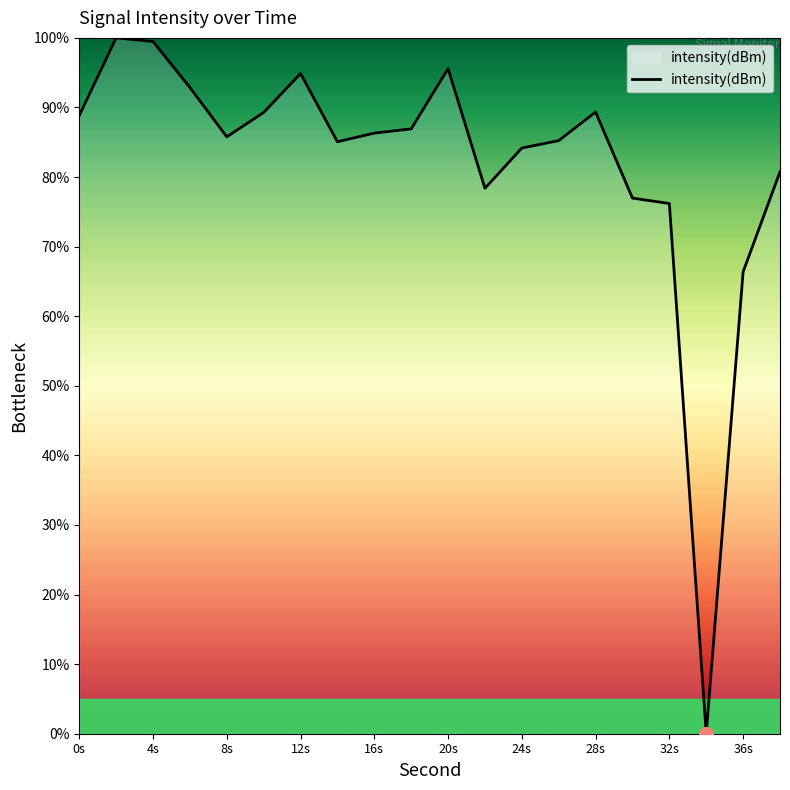

What is the maximum value shown in the chart?

100.0